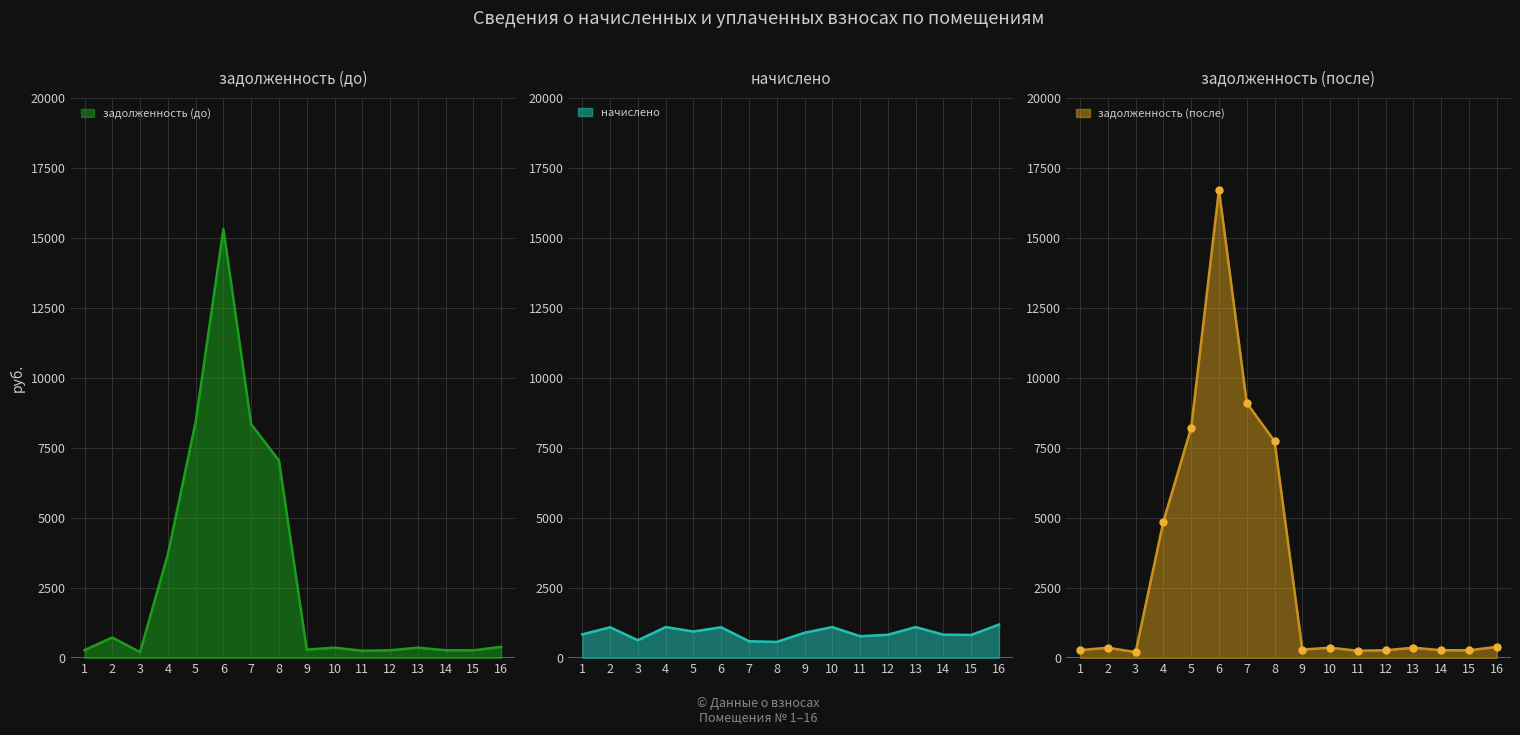

What is the sum of all задолженность (до) values?

46596.2